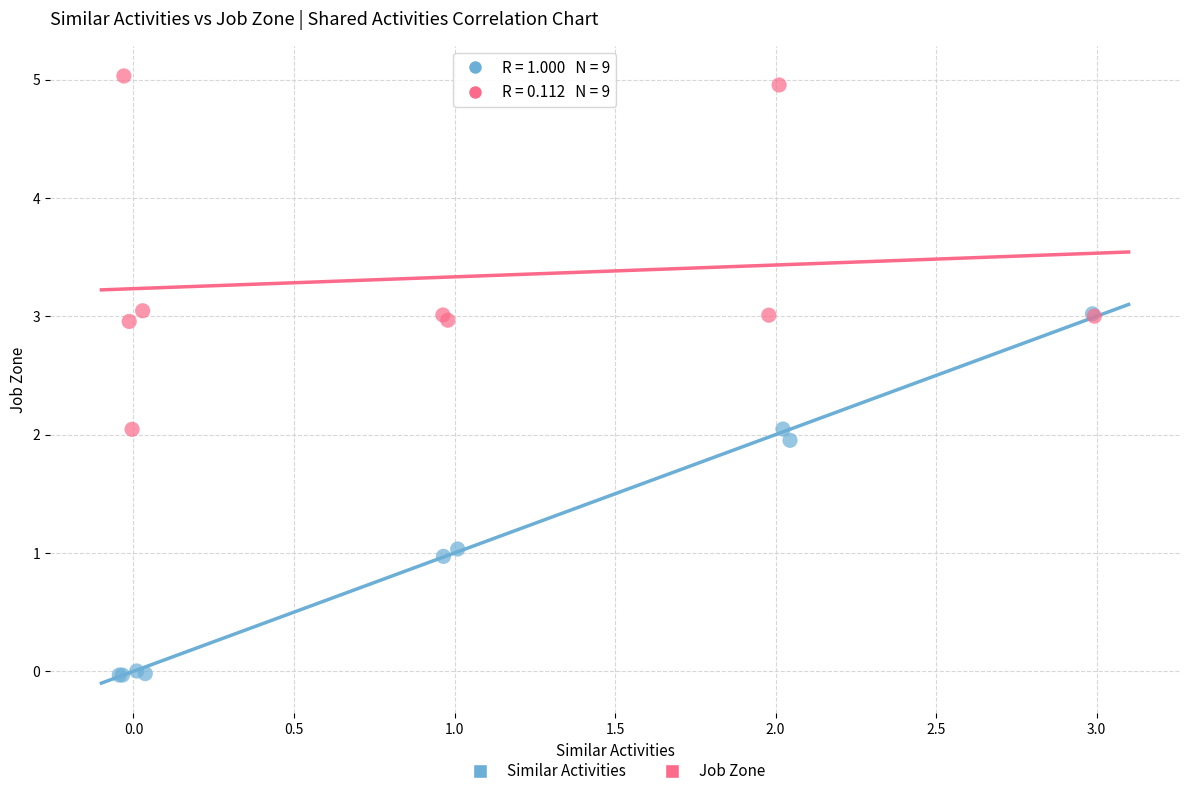

Which series reaches the maximum Y coordinate?

Job Zone